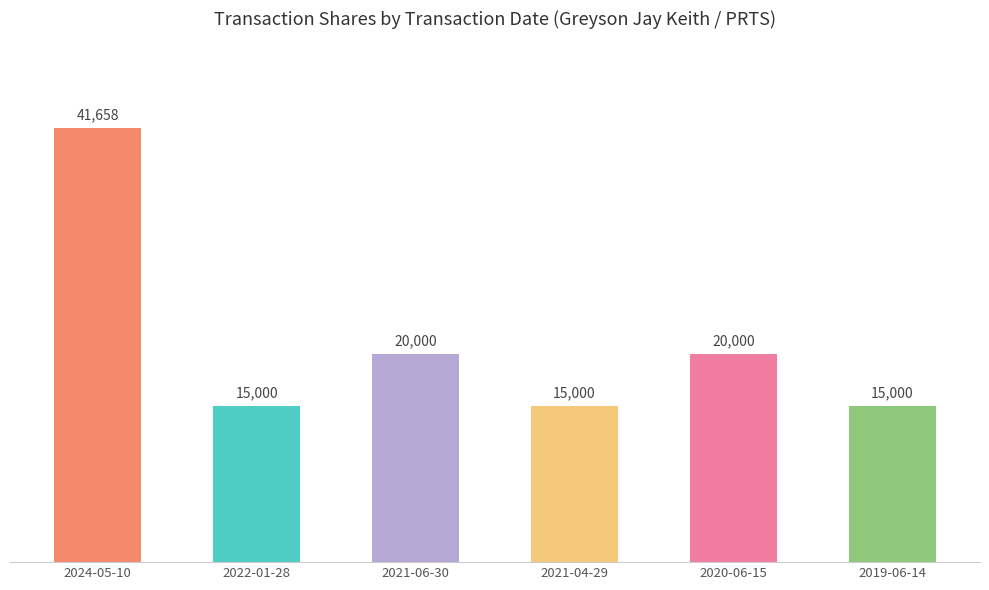

Is it true that the value at 2021-06-30 is 20000?

True